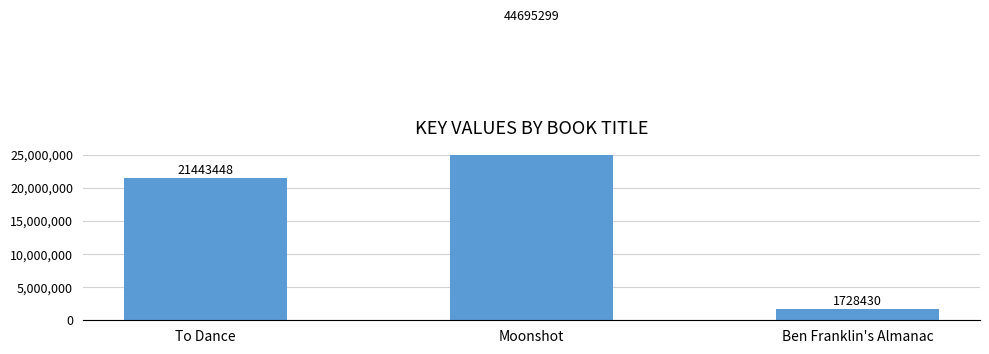

What is the change in value from Moonshot to Ben Franklin's Almanac?

-42966869